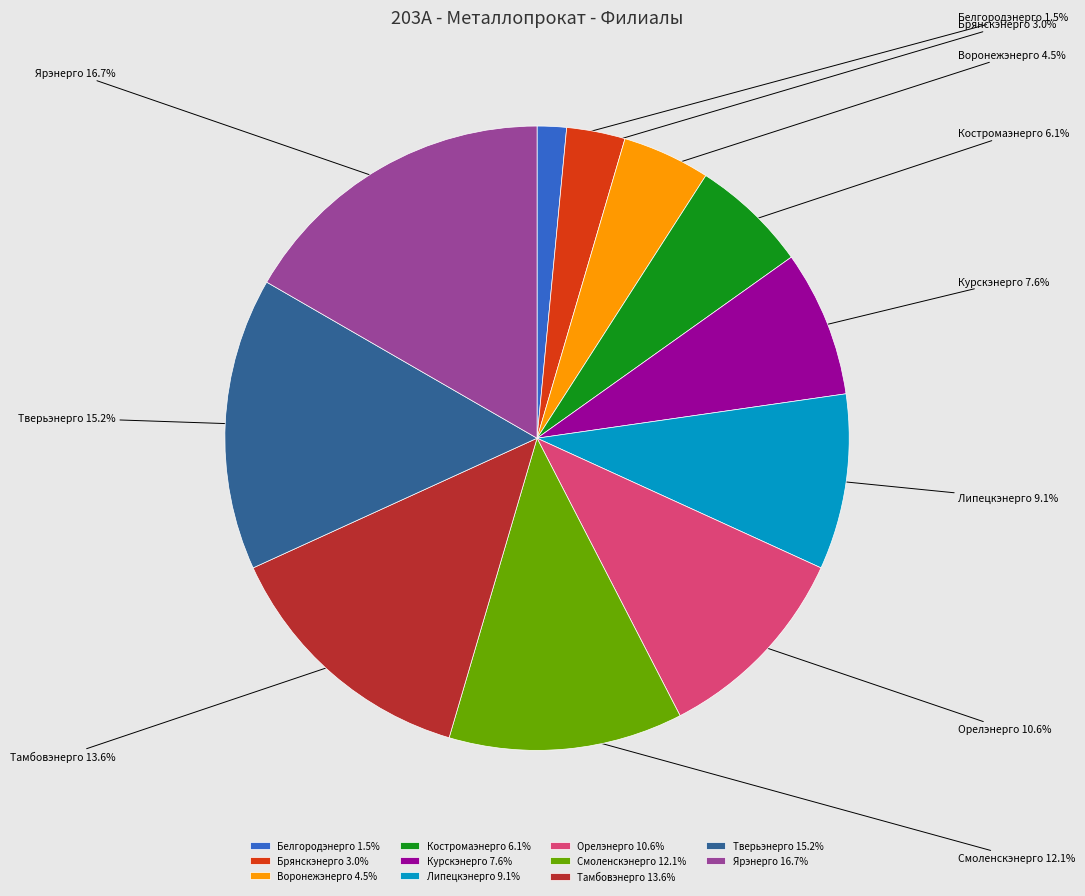

To the nearest percent, what is the difference between the Тверьэнерго and Брянскэнерго slice percentages?

12%